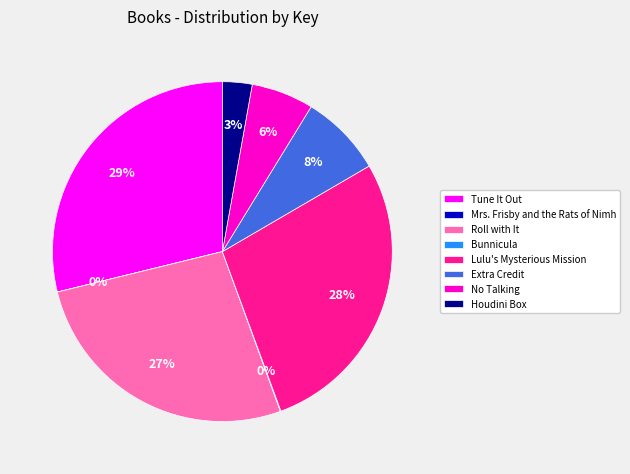

What is the largest slice in the pie chart?

Tune It Out